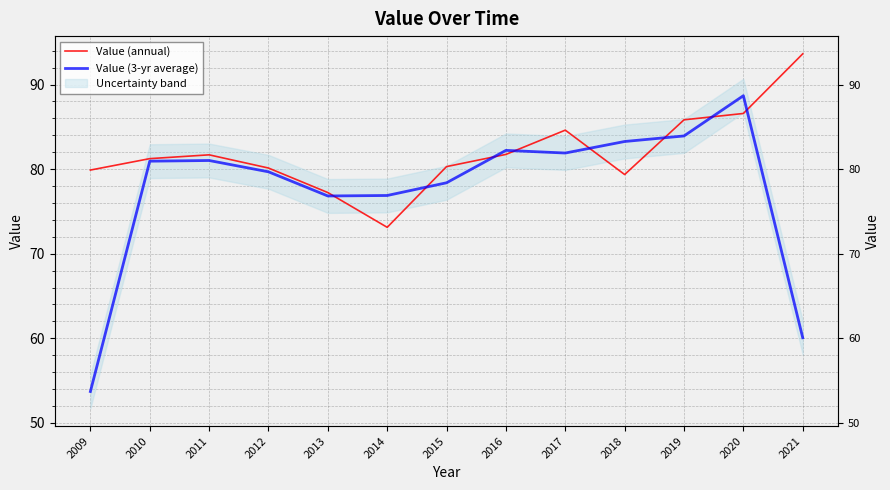

Count the number of categories in the chart.

13